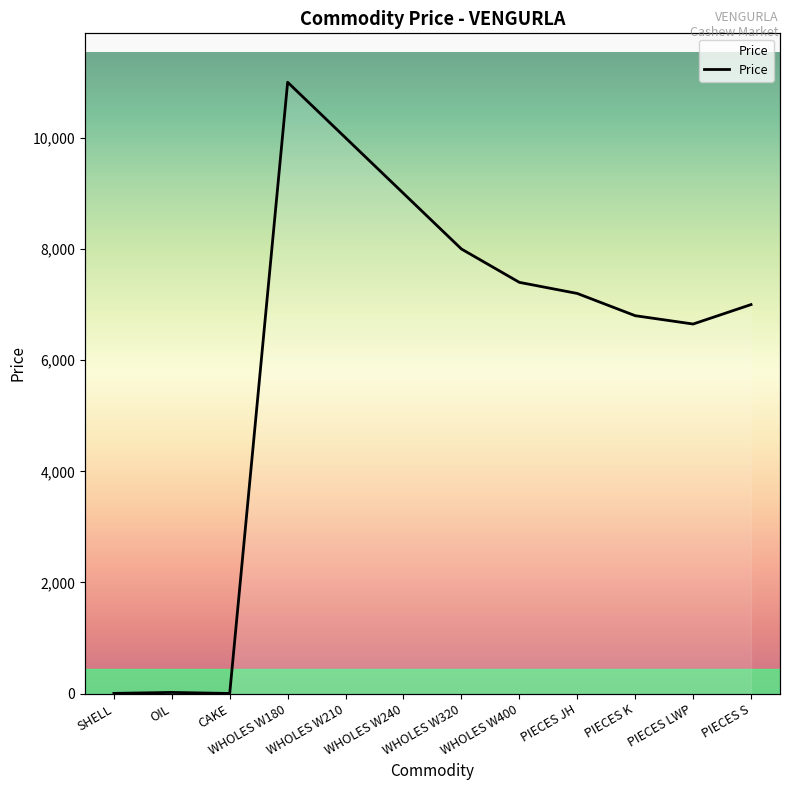

The value at OIL is 22.0. True or false?

True